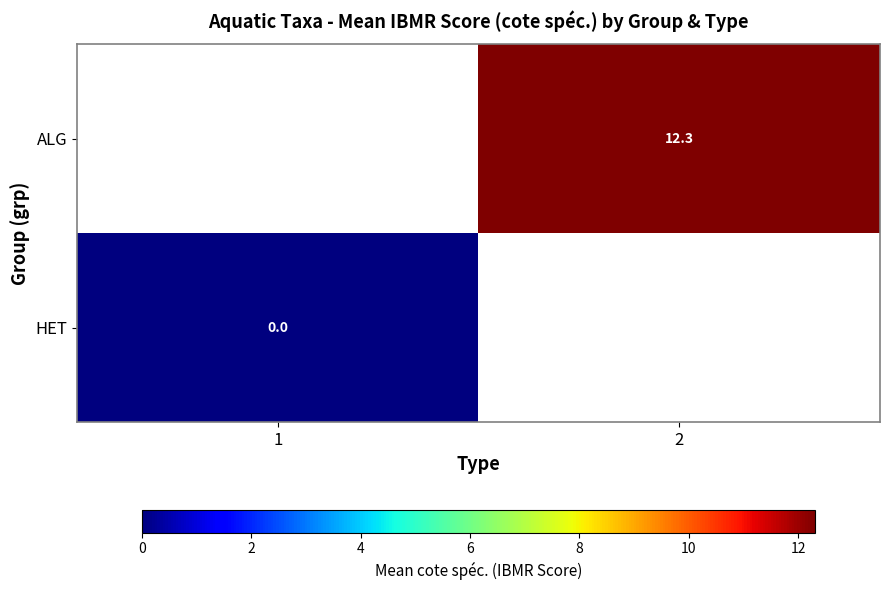

Is the value of HET at 1 greater than the value of ALG at 2?

No